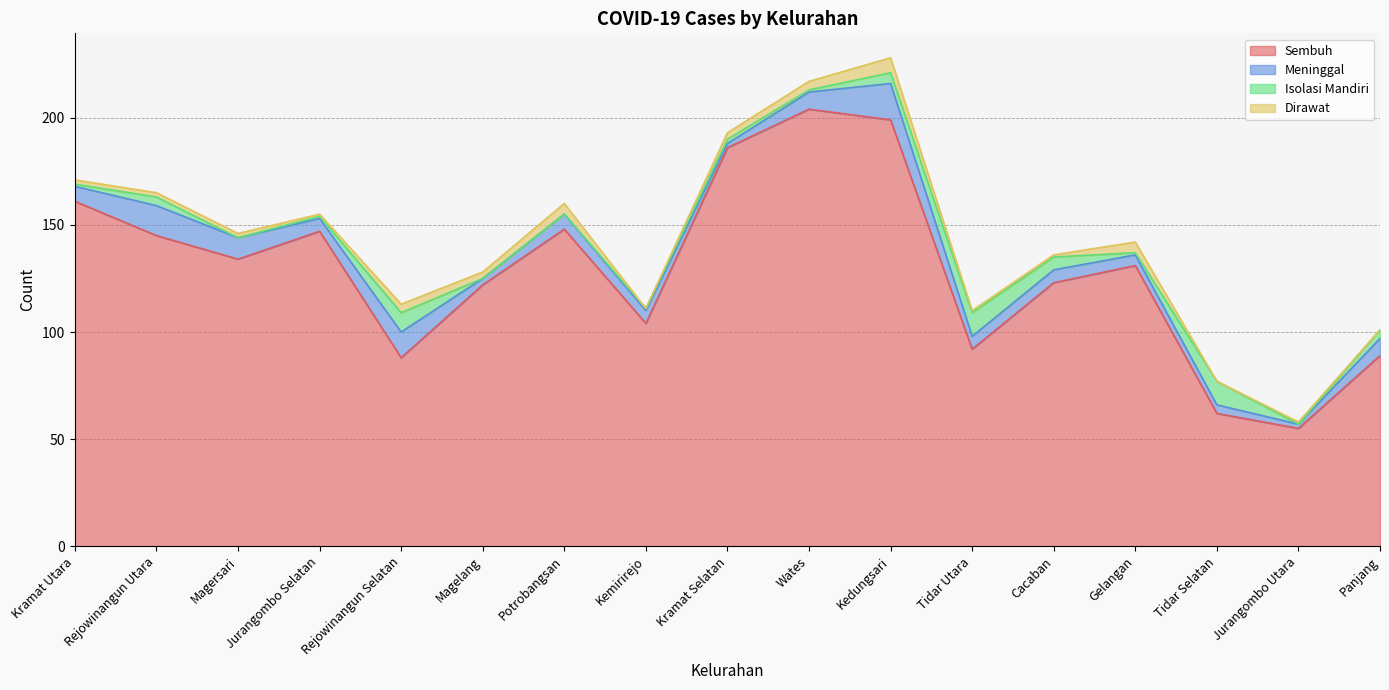

What is the spread (max minus min) of values at Panjang?

89